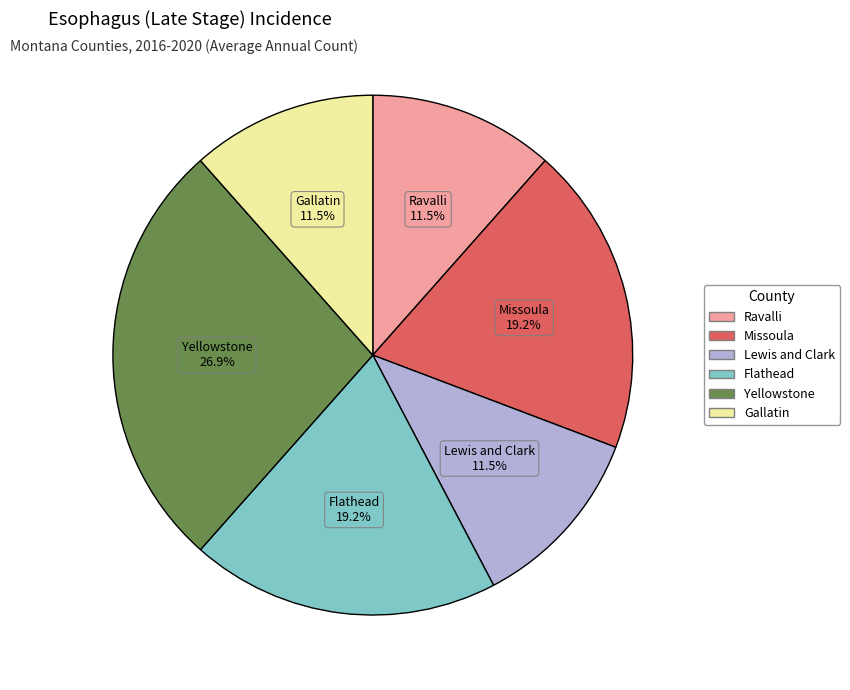

How many segments does this pie chart have?

6